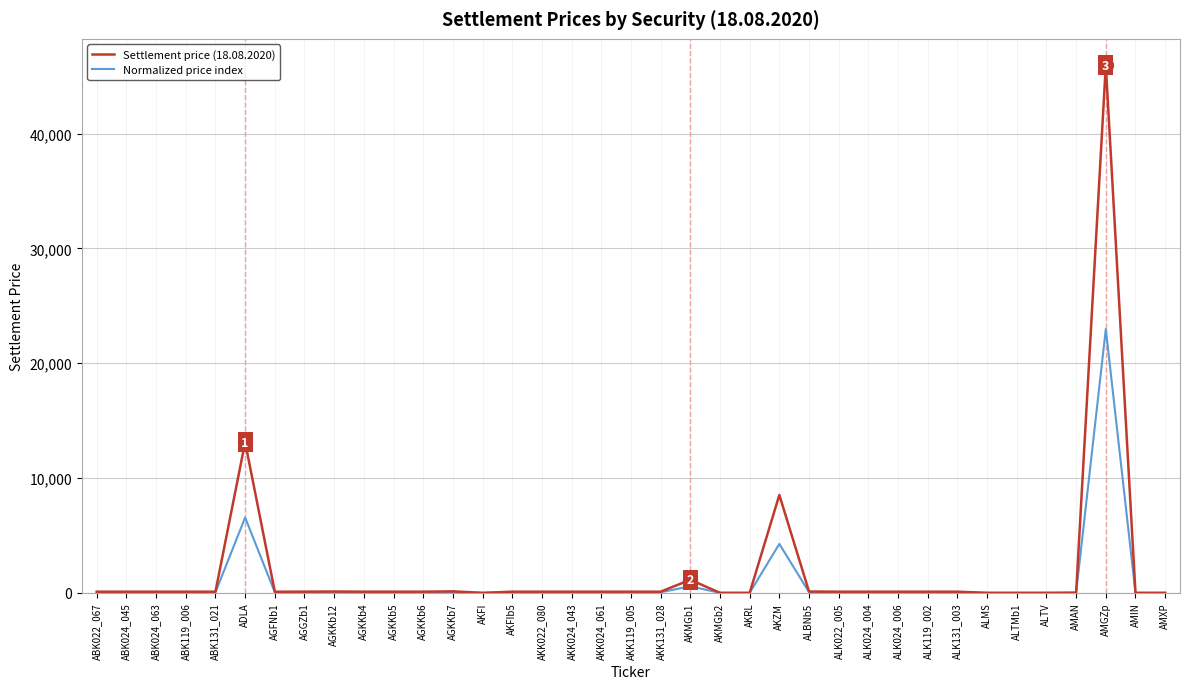

The value of Settlement price (18.08.2020) at AMGZp is 45950.0. True or false?

True